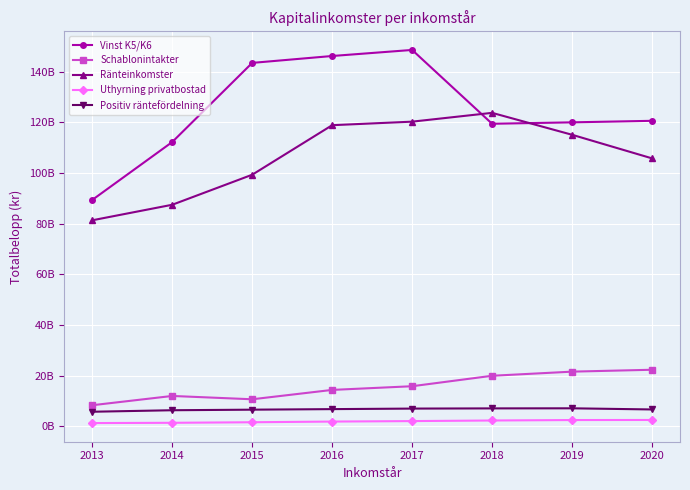

Does the chart have visible grid lines?

Yes